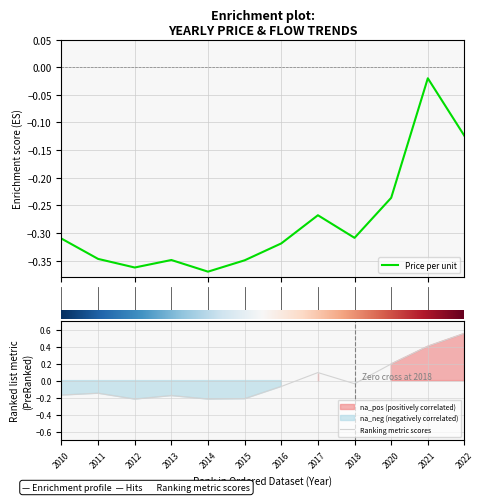

True or false: Ranking metric scores has a value of 0.2 at 2020.

True